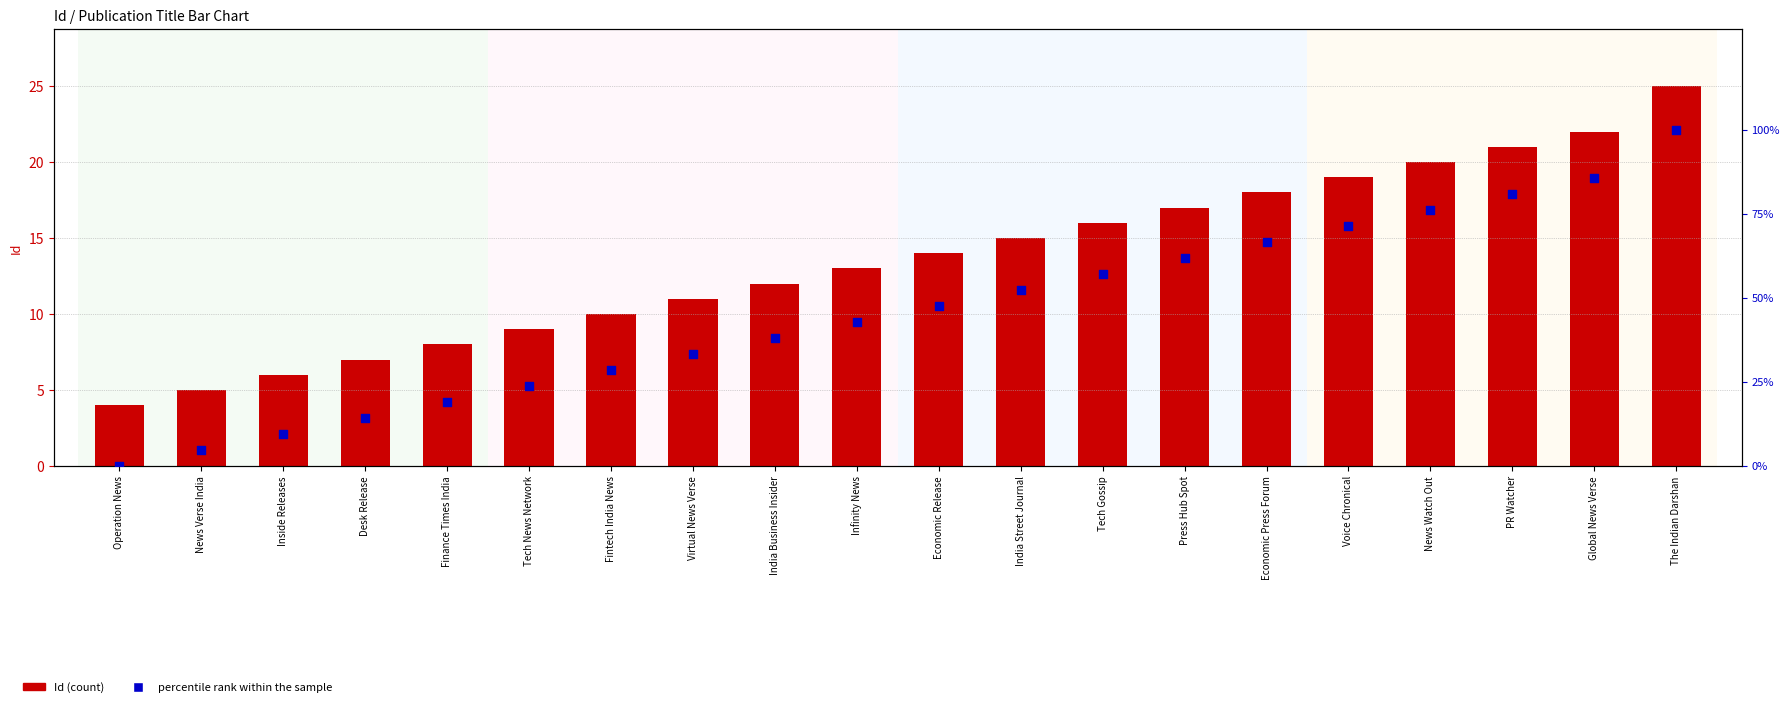

Is the value of Id (count) at Virtual News Verse greater than the value of percentile rank within the sample at Operation News?

Yes